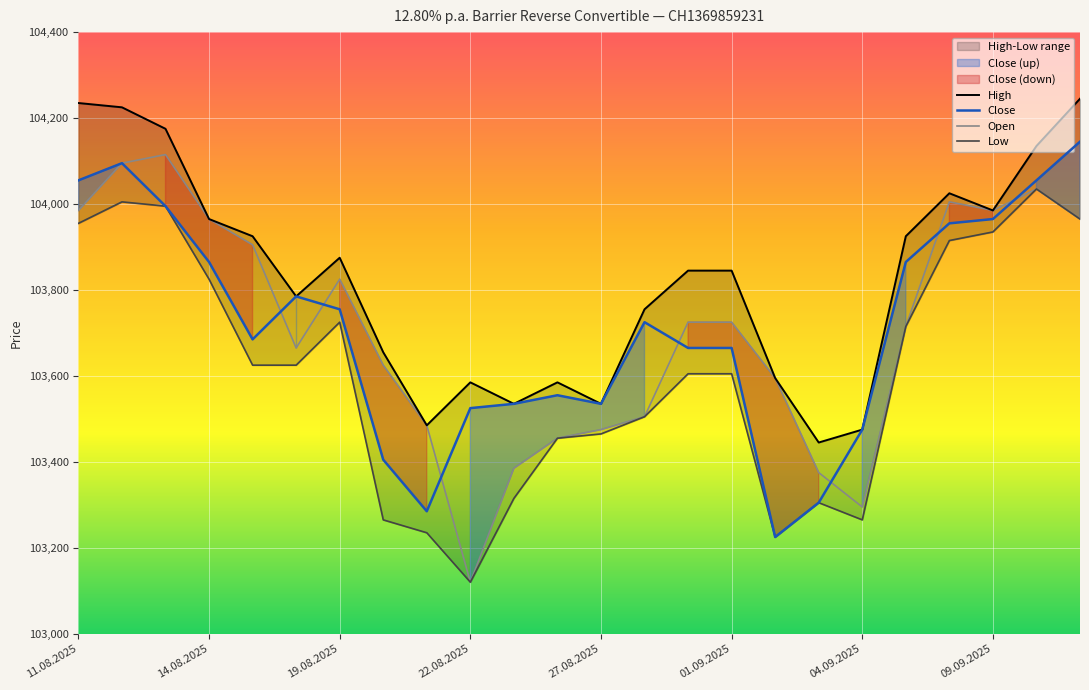

The value of Low at 11.08.2025 is 164405. True or false?

False